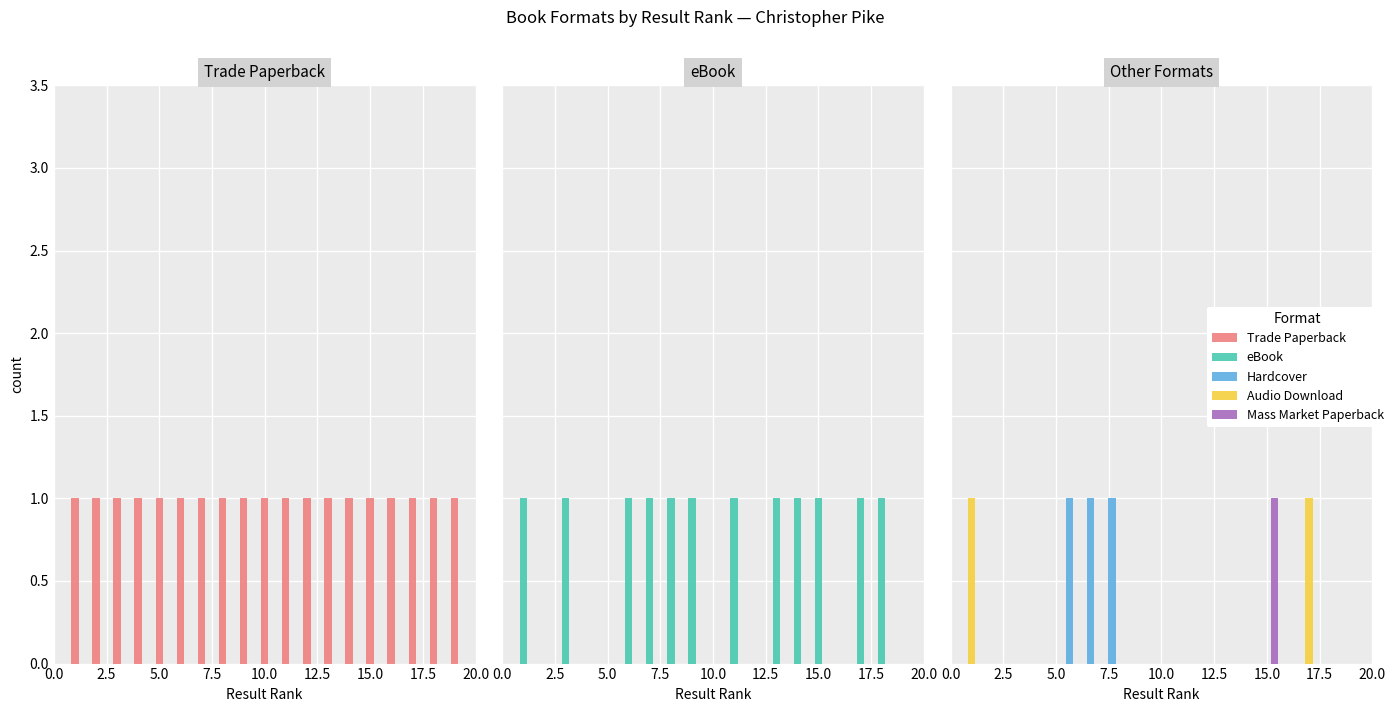

How many data points does each series have?

19